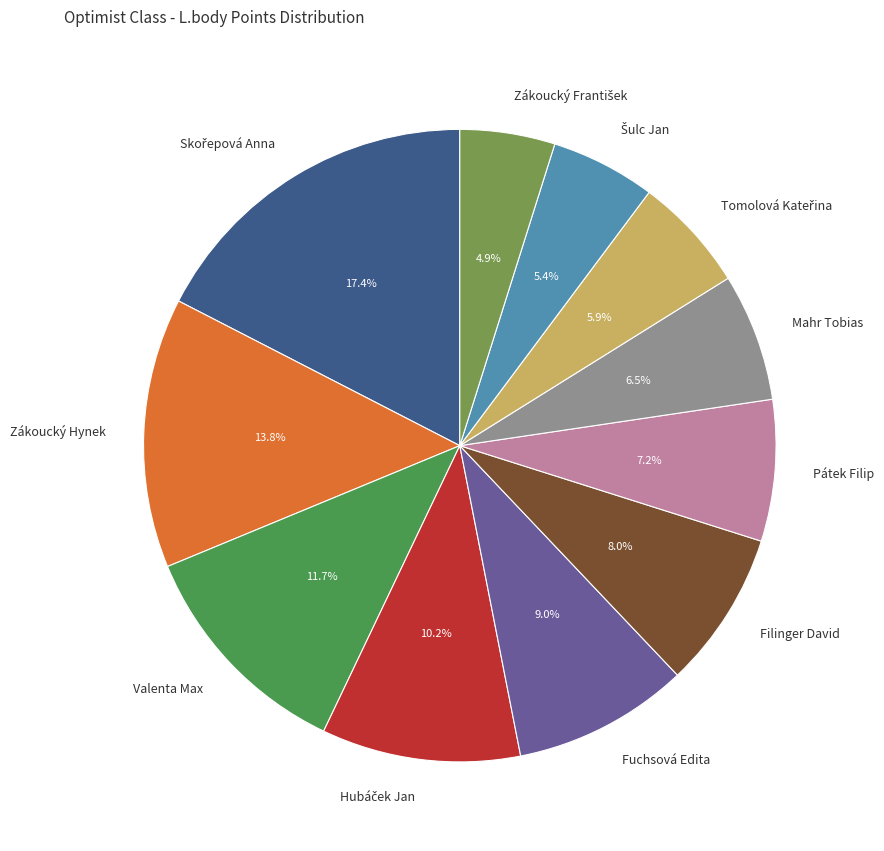

Is Valenta Max the majority of the pie?

No